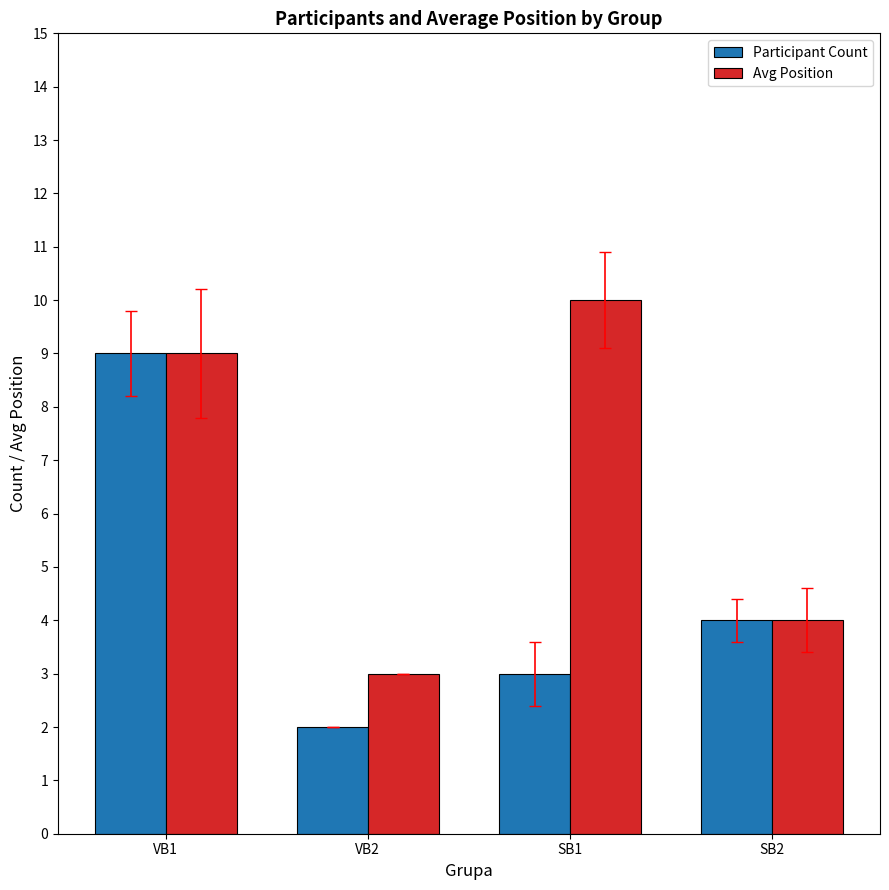

How many values in the Avg Position series are below 9?

2